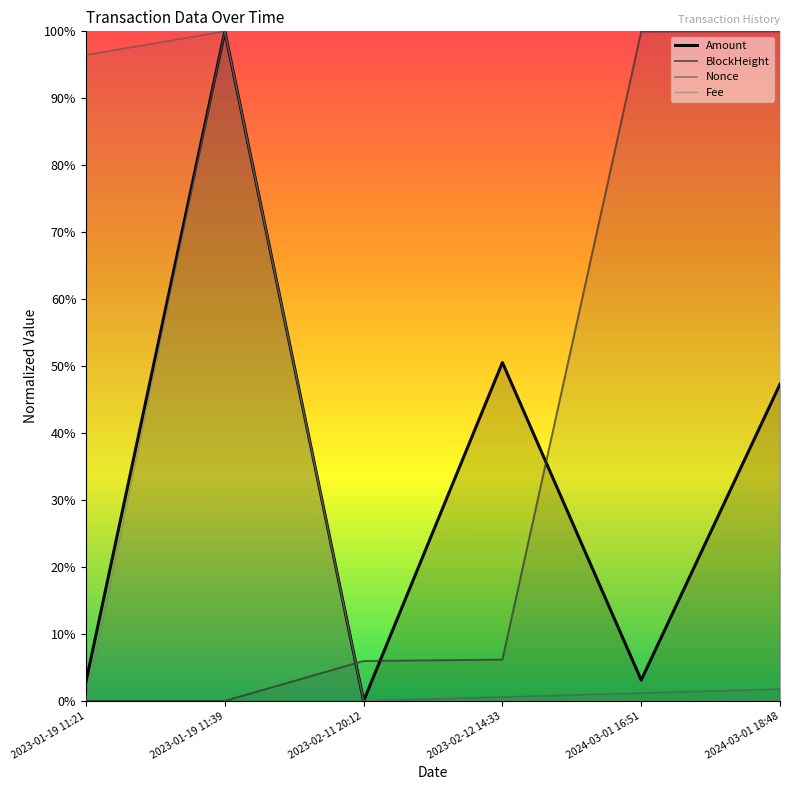

Which label corresponds to the smallest value in the chart?

2023-02-11 20:12